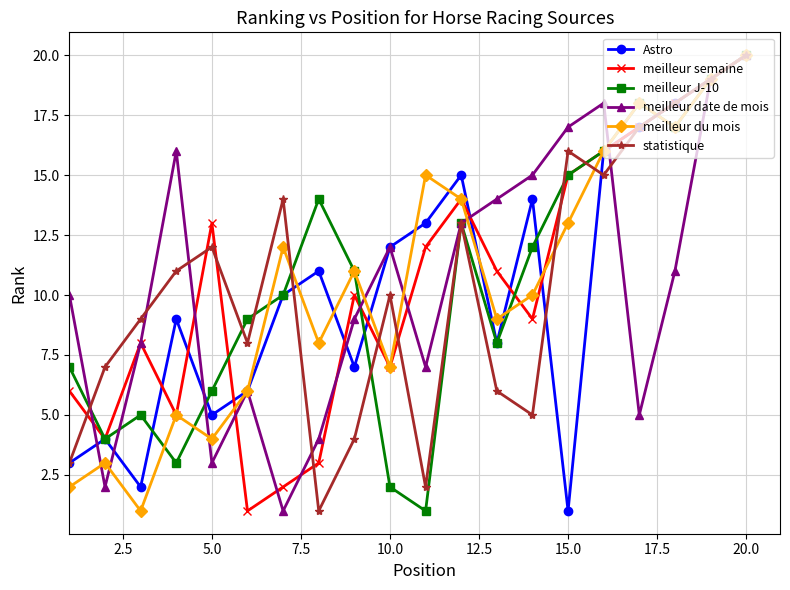

How many interior local valleys does the meilleur semaine series have?

5